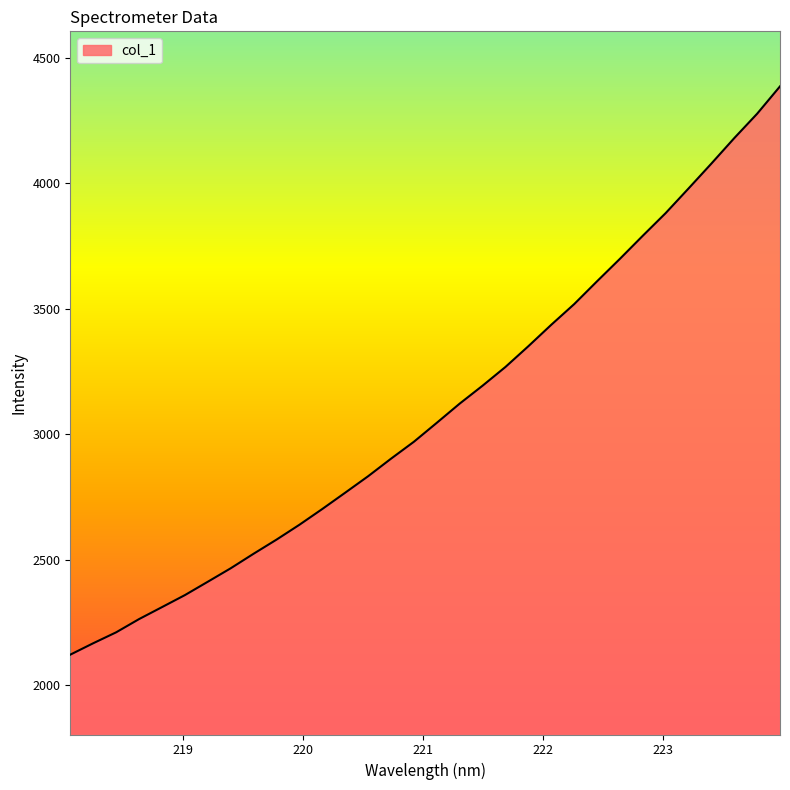

What is the difference between the maximum and minimum values?

2264.6